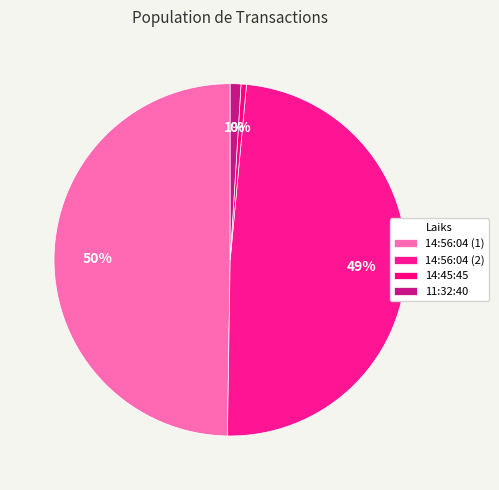

How many segments does this pie chart have?

4